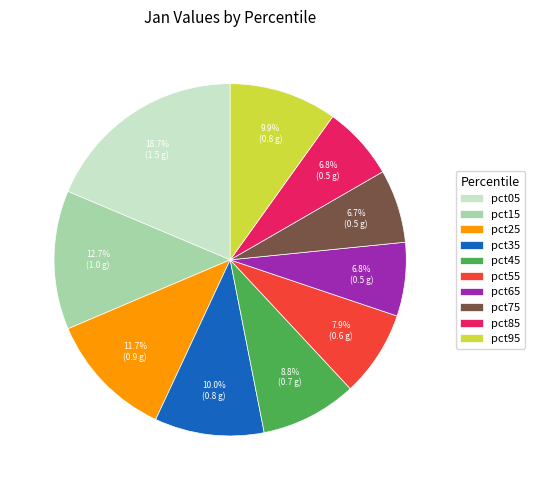

Is there a majority slice in this chart?

No